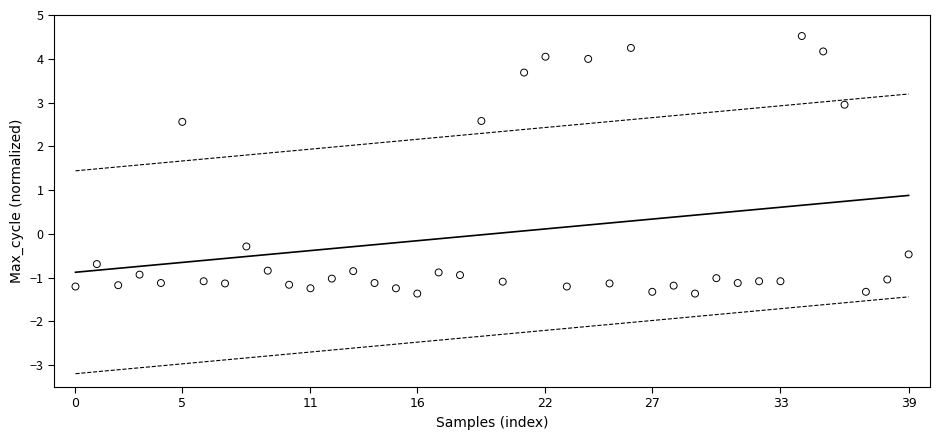

What is the range of Y values (max minus min)?

5.9